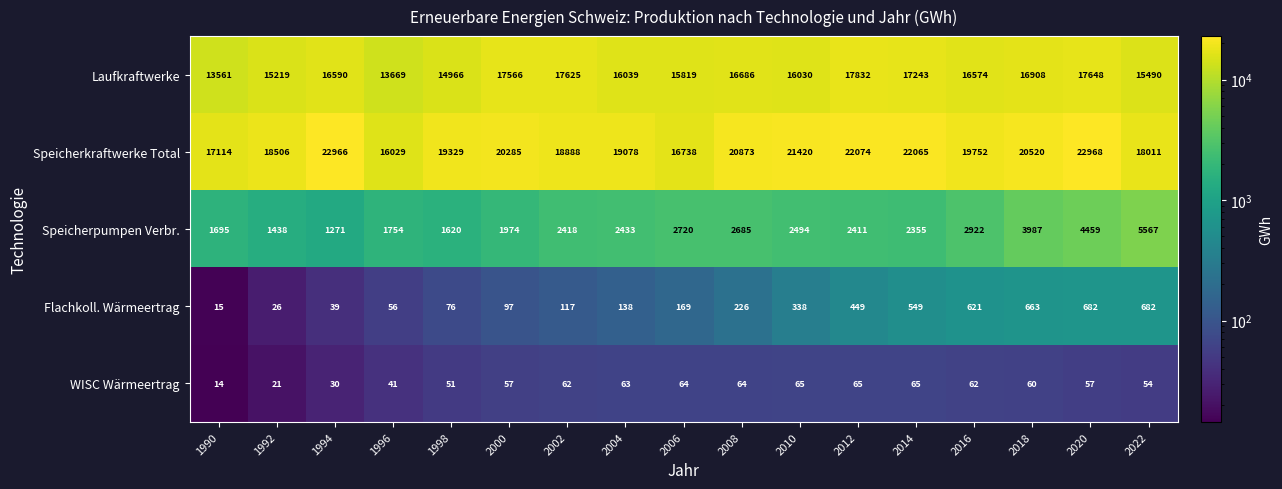

What is the difference between the maximum and minimum values in the Speicherpumpen Verbr. series?

4296